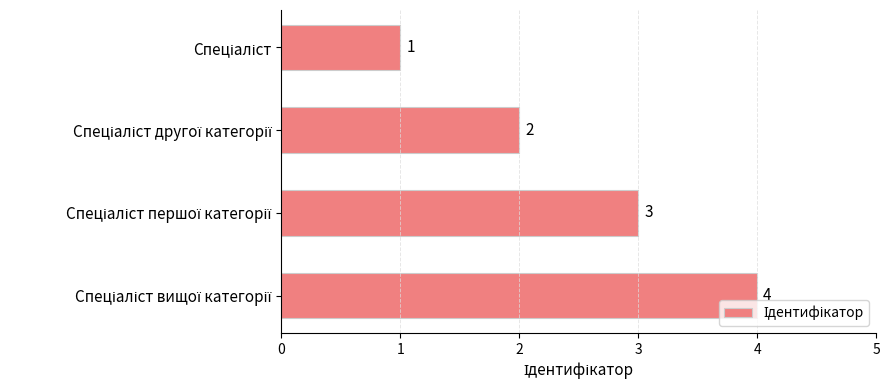

What is the difference between the maximum and minimum values?

3